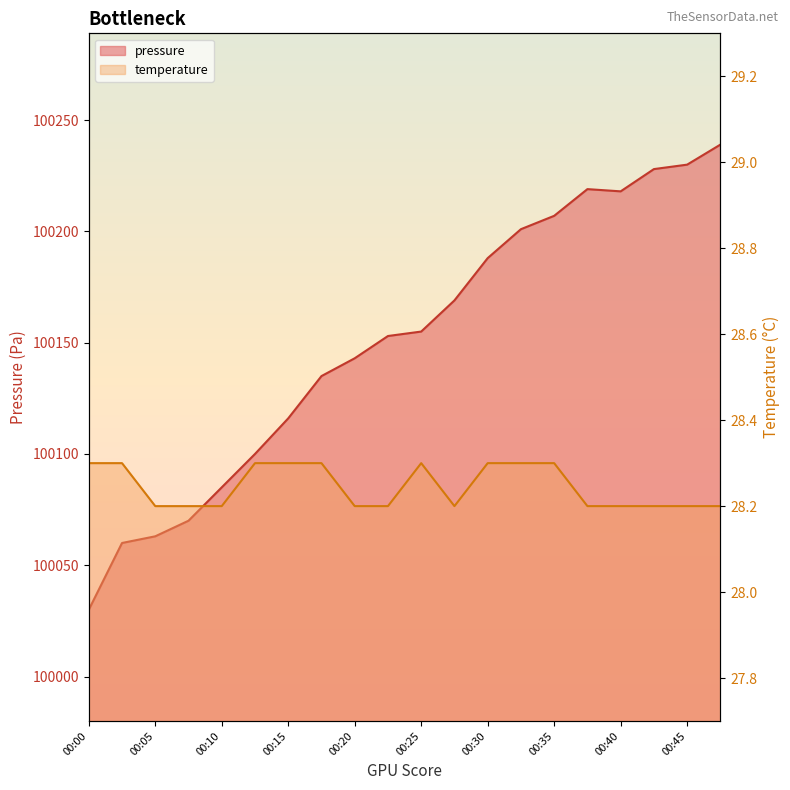

The pressure series shows 100169.0 at 00:28. True or false?

True